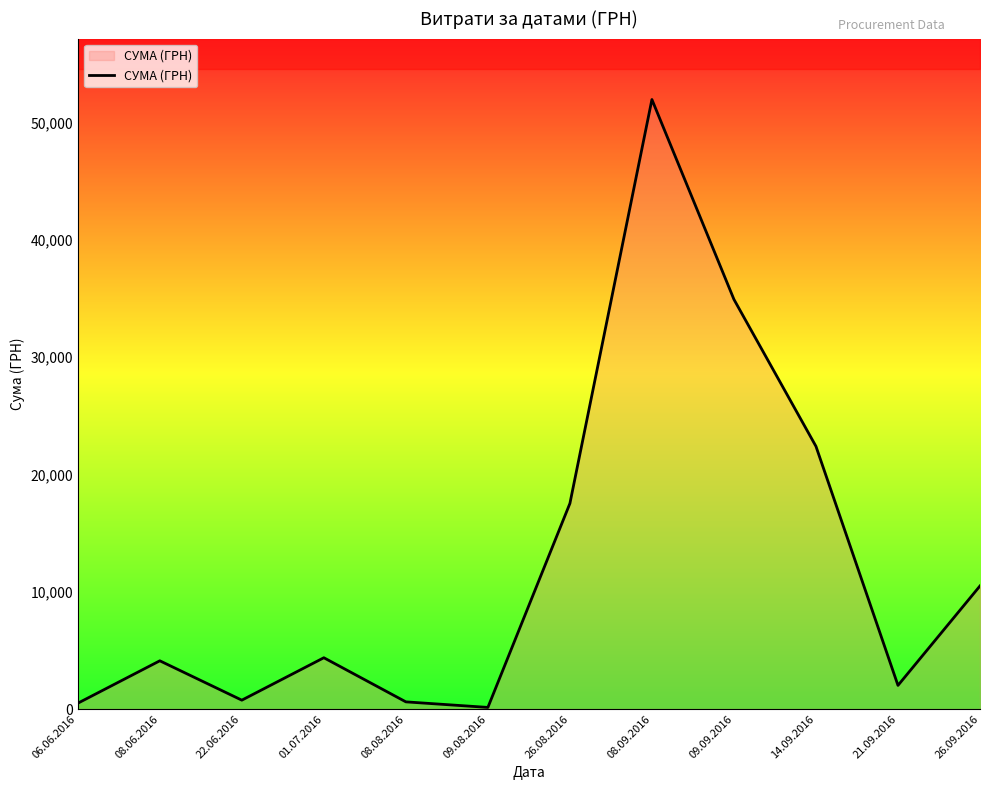

Does the chart have visible grid lines?

No